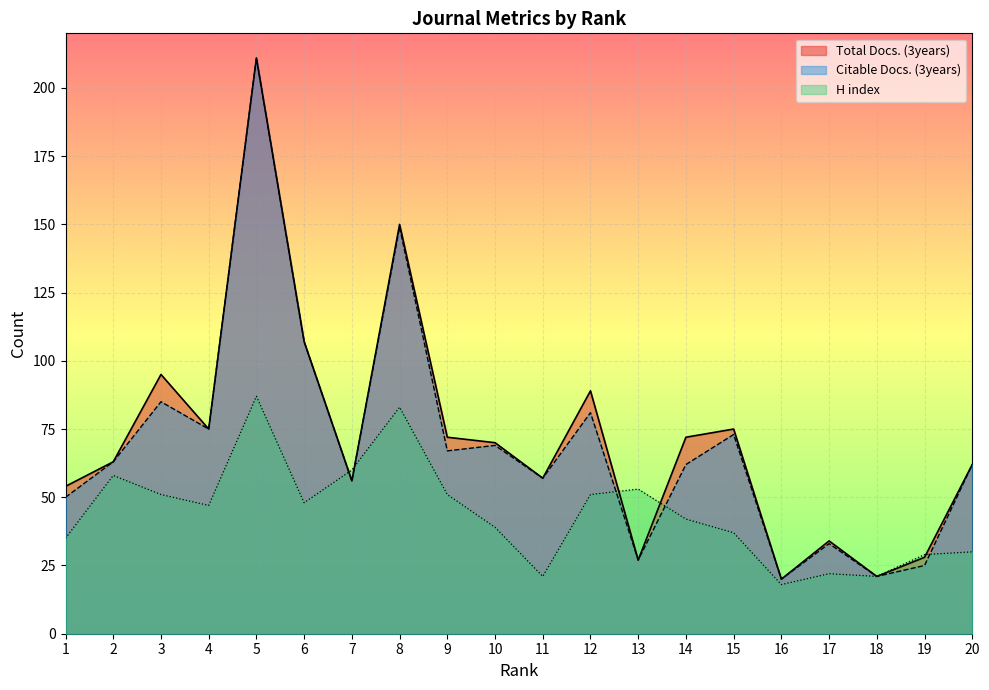

What is the difference between the maximum and minimum values in the Total Docs. (3years) series?

191